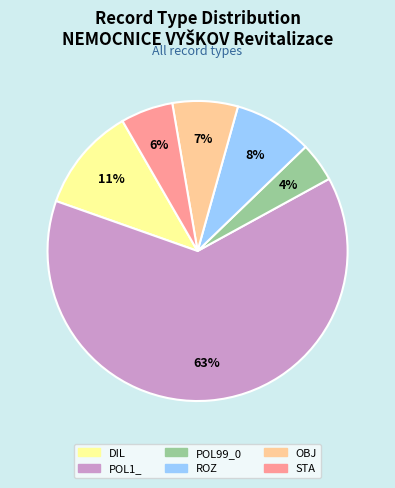

What is the smallest slice in the pie chart?

POL99_0